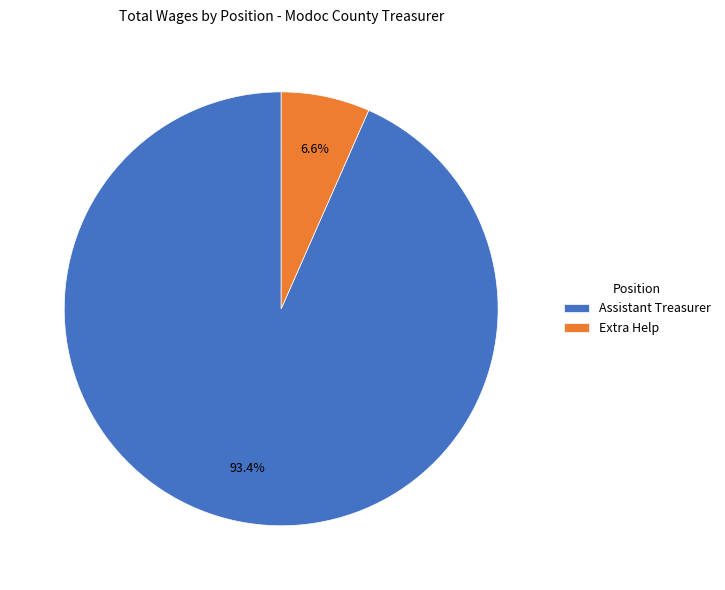

Which slice is the largest?

Assistant Treasurer